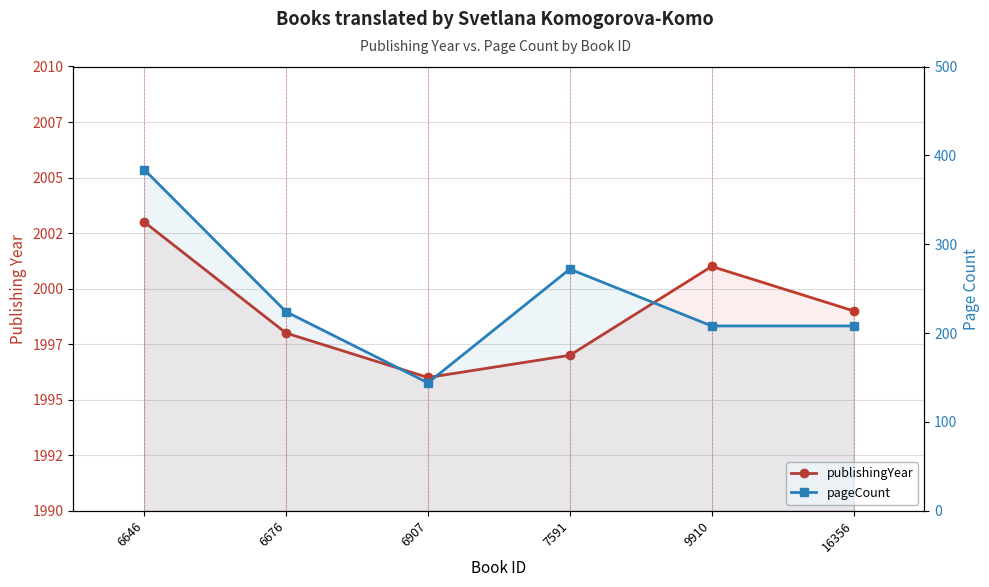

True or false: pageCount and publishingYear cross at least once.

False